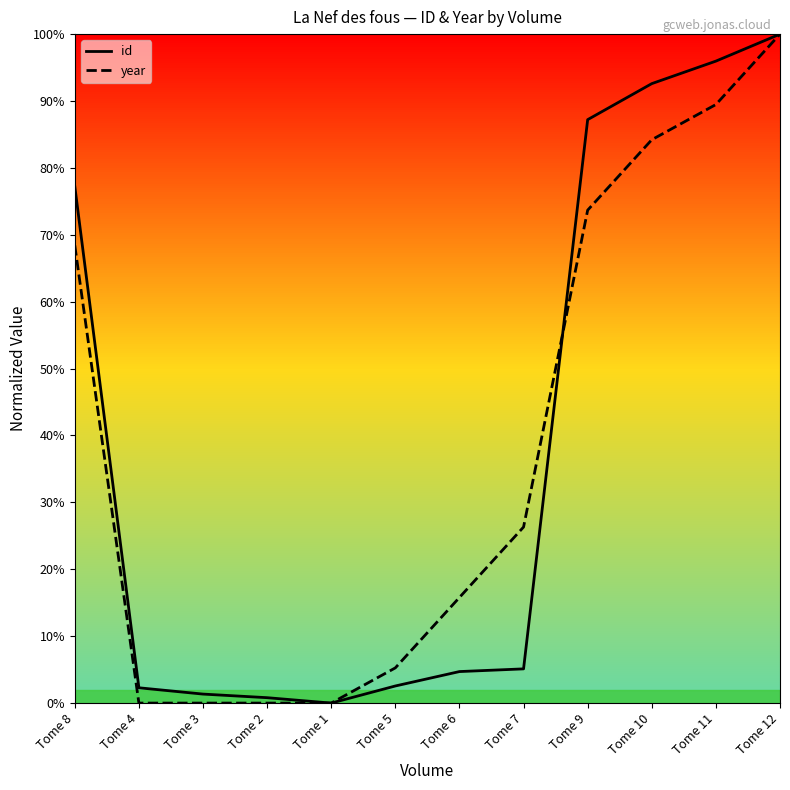

Rank the series by their maximum value, from highest to lowest.

id, year